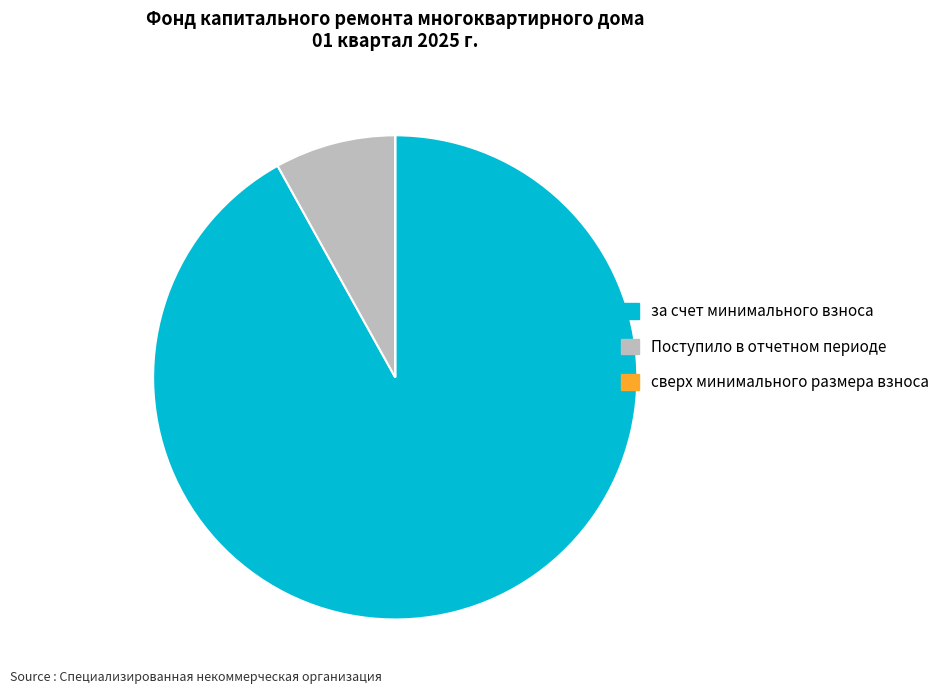

What is the largest slice in the pie chart?

за счет минимального взноса